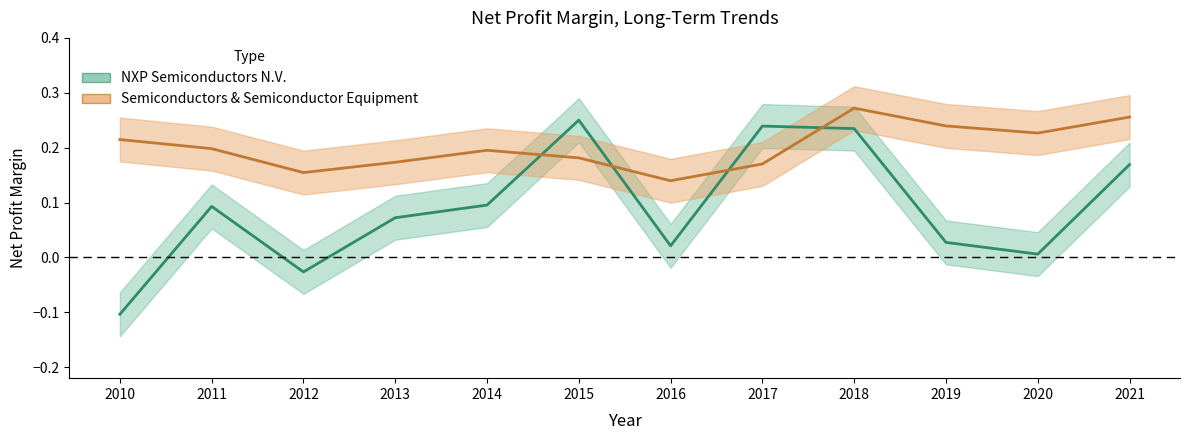

In NXP Semiconductors N.V., how many points are higher than both neighbors (excluding endpoints)?

3